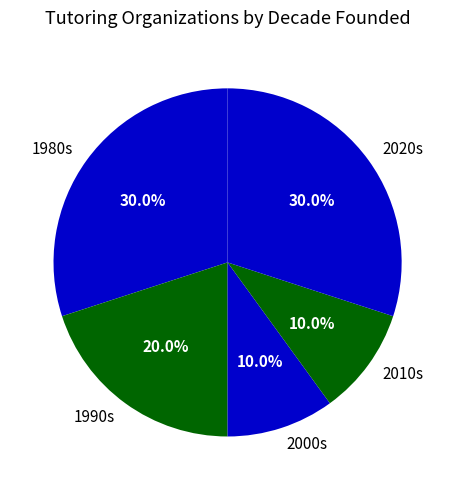

To the nearest percent, what is the average slice percentage?

20%